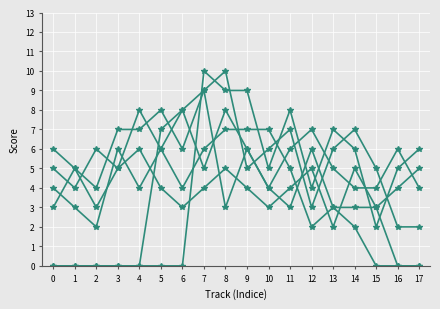

Reading left to right, what are all the values shown in this chart?

WILLIAM ADAMA: 6	5	4	7	7	8	6	9	10	5	6	7	3	6	7	5	2	2
MICH4L: 3	5	3	5	8	6	8	9	3	6	4	3	6	3	3	3	0	0
DYNIEK8: 5	4	6	5	6	4	3	4	5	4	3	4	5	2	5	3	4	5
OLMO: 0	0	0	0	0	7	8	5	8	6	4	6	7	5	4	4	6	4
OJCIEC: 0	0	0	0	0	0	0	10	9	9	5	8	4	7	6	2	5	6
KAZZIK: 4	3	2	6	4	6	4	6	7	7	7	5	2	3	2	0	0	0